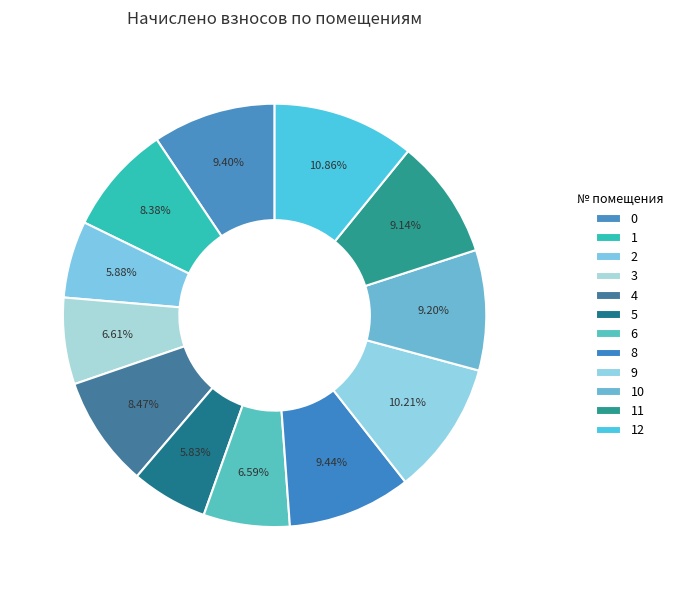

Is 1 the majority of the pie?

No